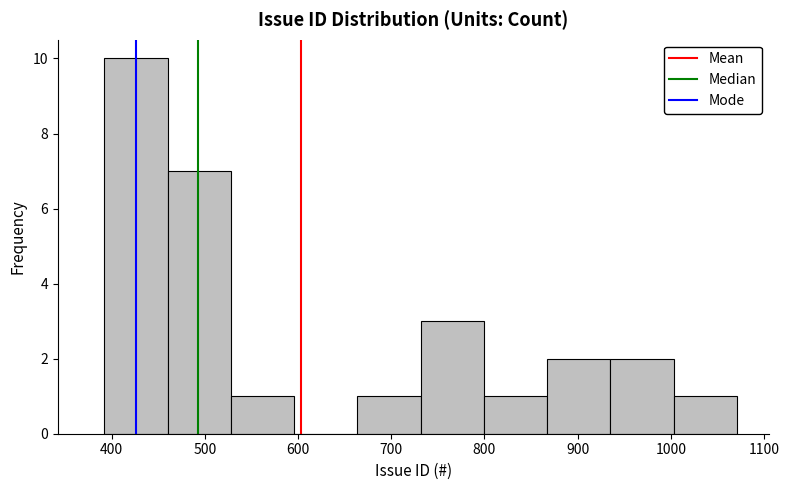

Reading left to right, transcribe this chart: for each bar, give the range it covers on the x-axis and its height. Neither the bar edges nor the heights are printed on the chart, so give them approximately, as read against the axes.

390 to 460: 10
460 to 530: 7
530 to 600: 1
600 to 660: 0
660 to 730: 1
730 to 800: 3
800 to 870: 1
870 to 940: 2
940 to 1000: 2
1000 to 1070: 1